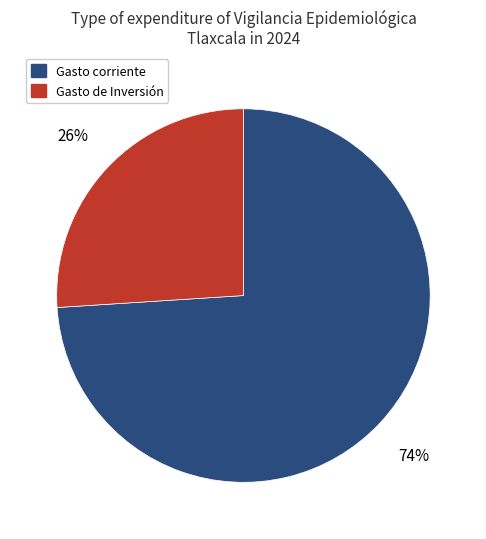

To the nearest percent, what is the difference between the largest and smallest slice percentages?

48%